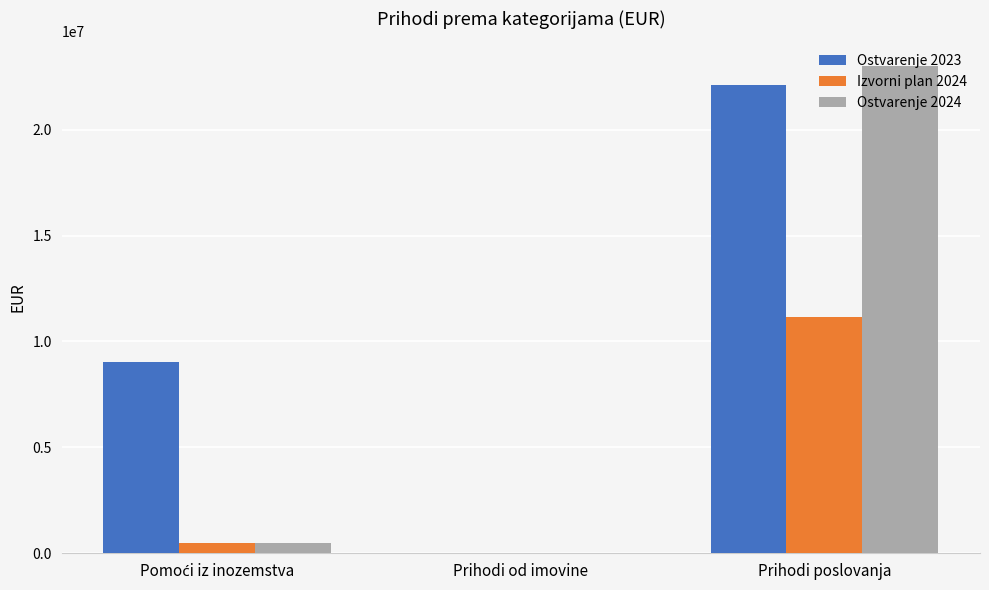

Which series has the largest total across all categories?

Ostvarenje 2023